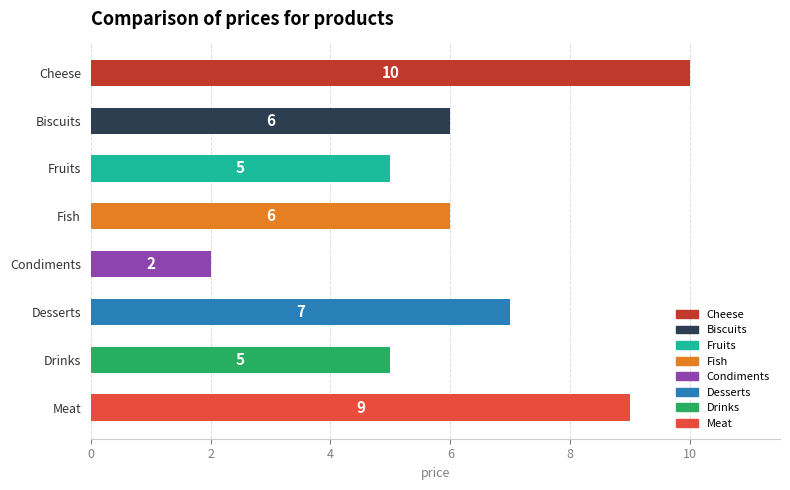

What is the average value?

6